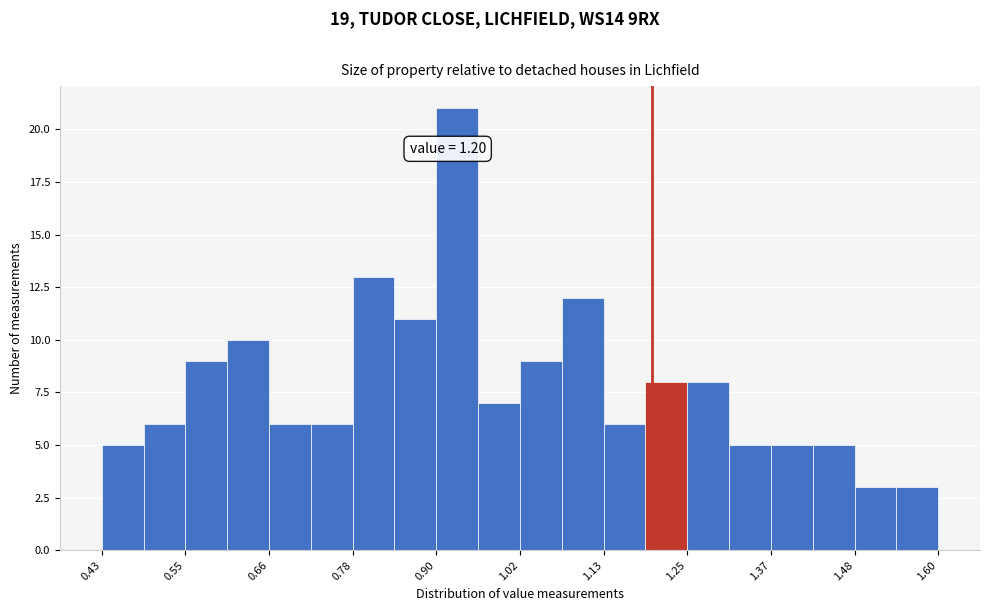

Around what value on the x-axis is the tallest bar? Give the approximate position of its centre, as read against the axis.

0.92